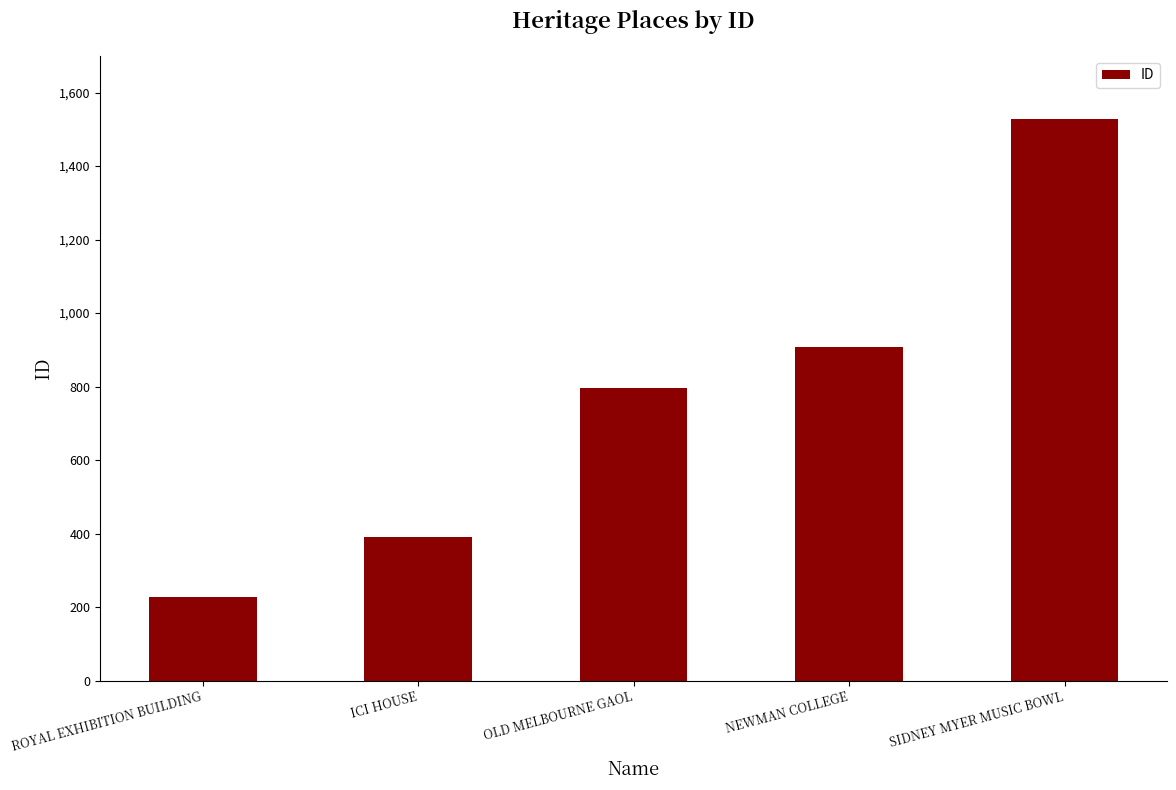

Which label corresponds to the smallest value in the chart?

ROYAL EXHIBITION BUILDING